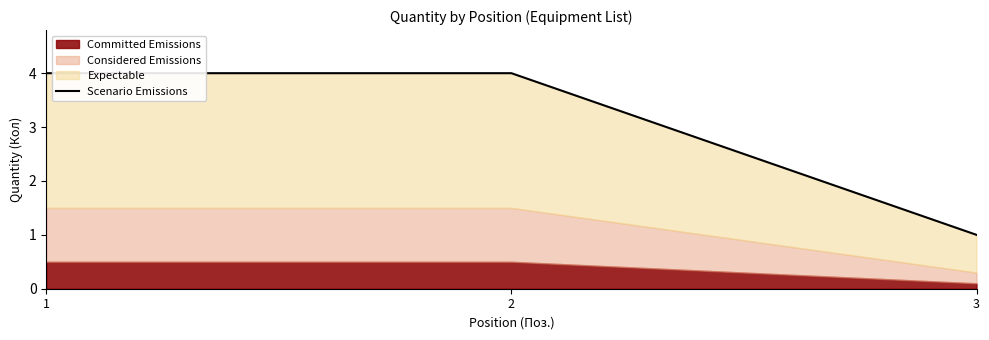

What is the value of the 1st point from the left?

4